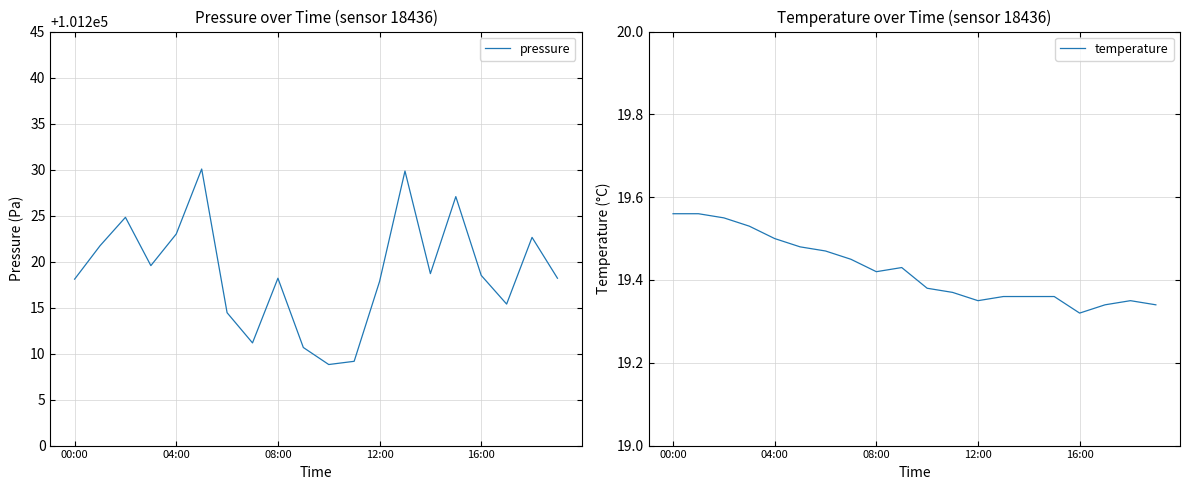

In pressure, how many points are lower than both neighbors (excluding endpoints)?

5